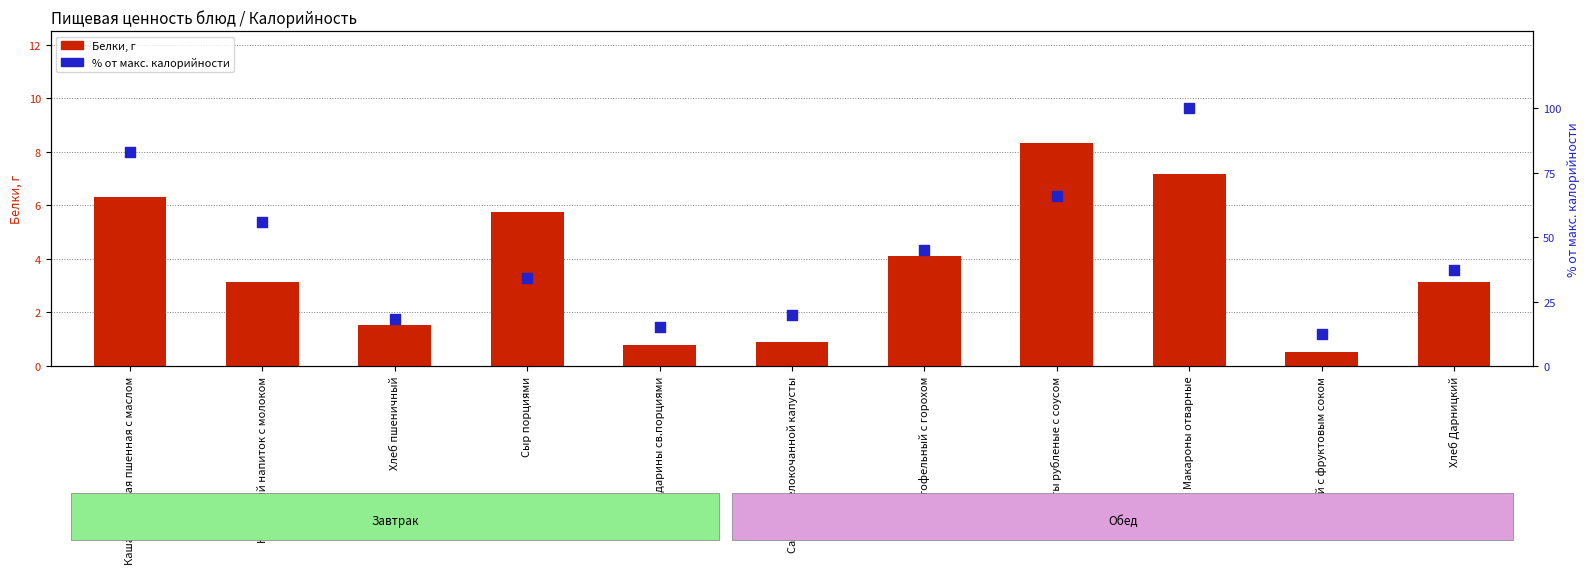

Which series has the largest Y range (max minus min)?

% от макс. калорийности